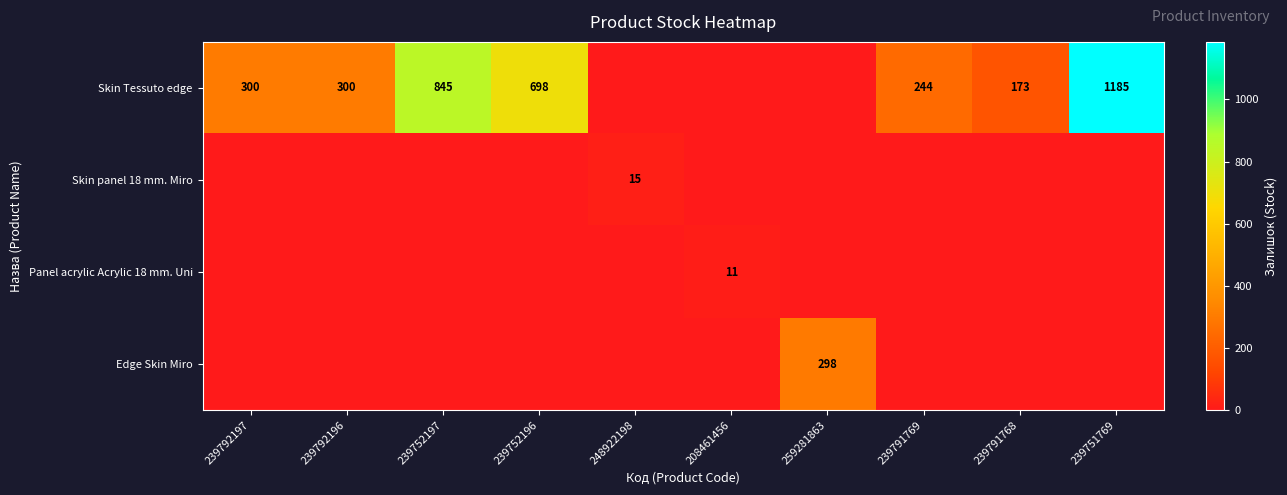

At which category does the chart reach its peak across all series?

239751769